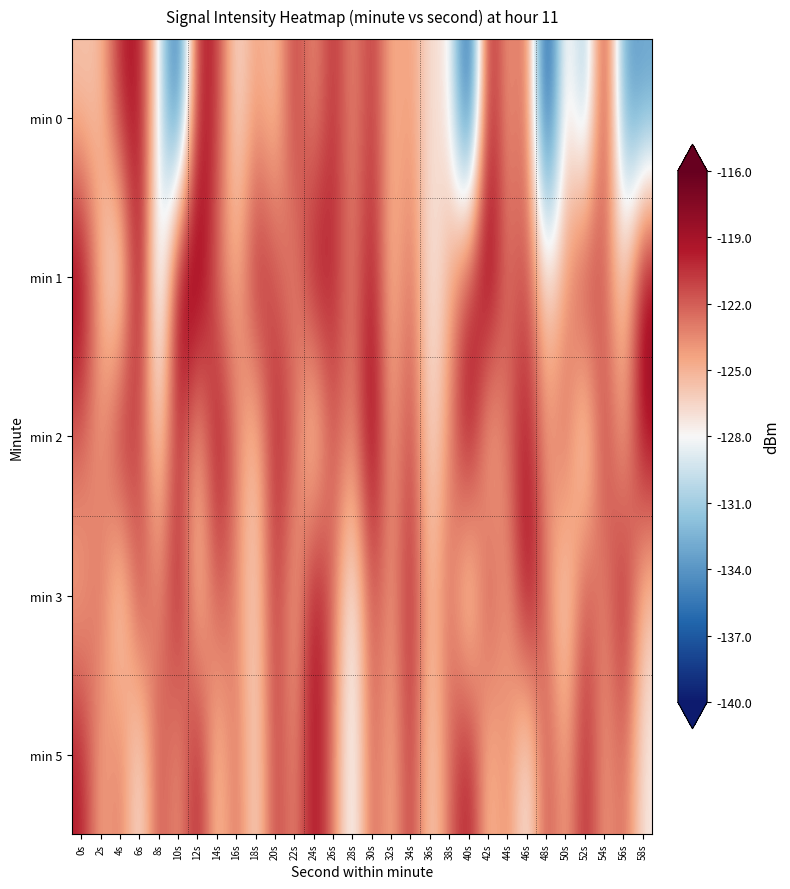

How many distinct data groups are displayed?

5